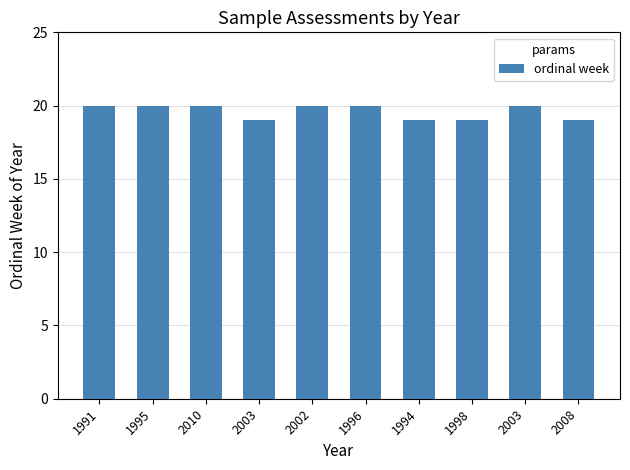

How many data points does each series have?

10